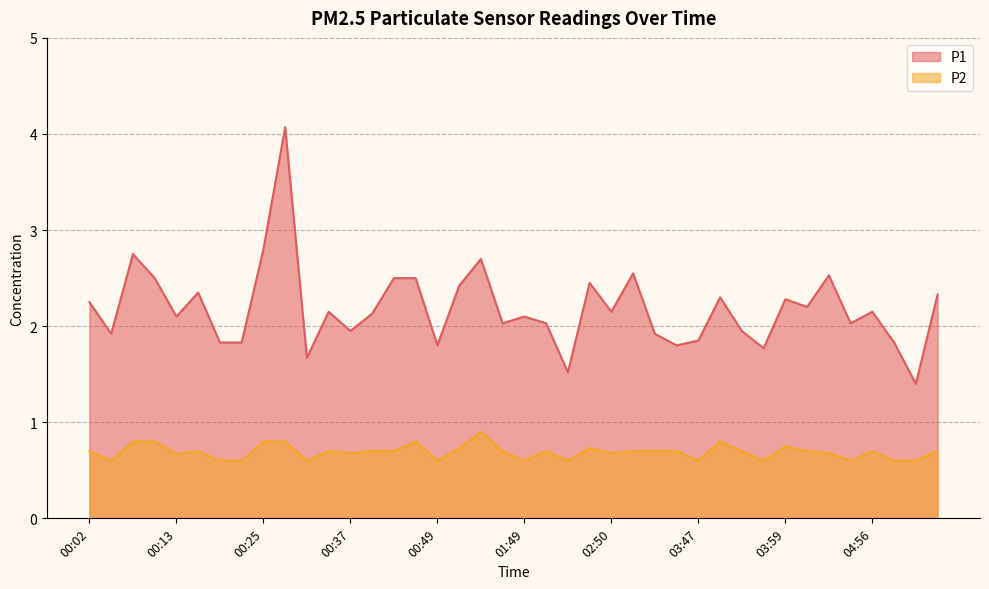

The value of P1 at 01:52 is 2.0. True or false?

True